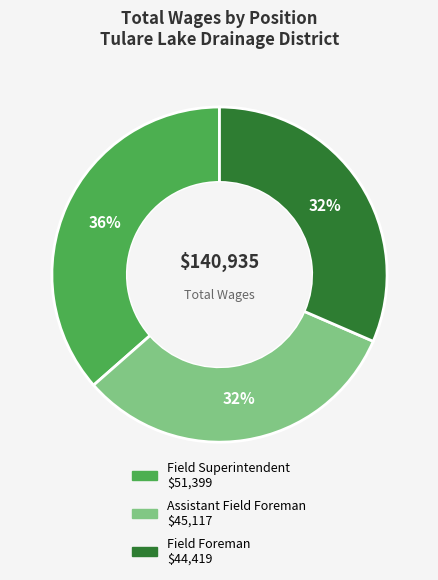

The Assistant Field Foreman slice represents 26% of the pie. True or false?

False